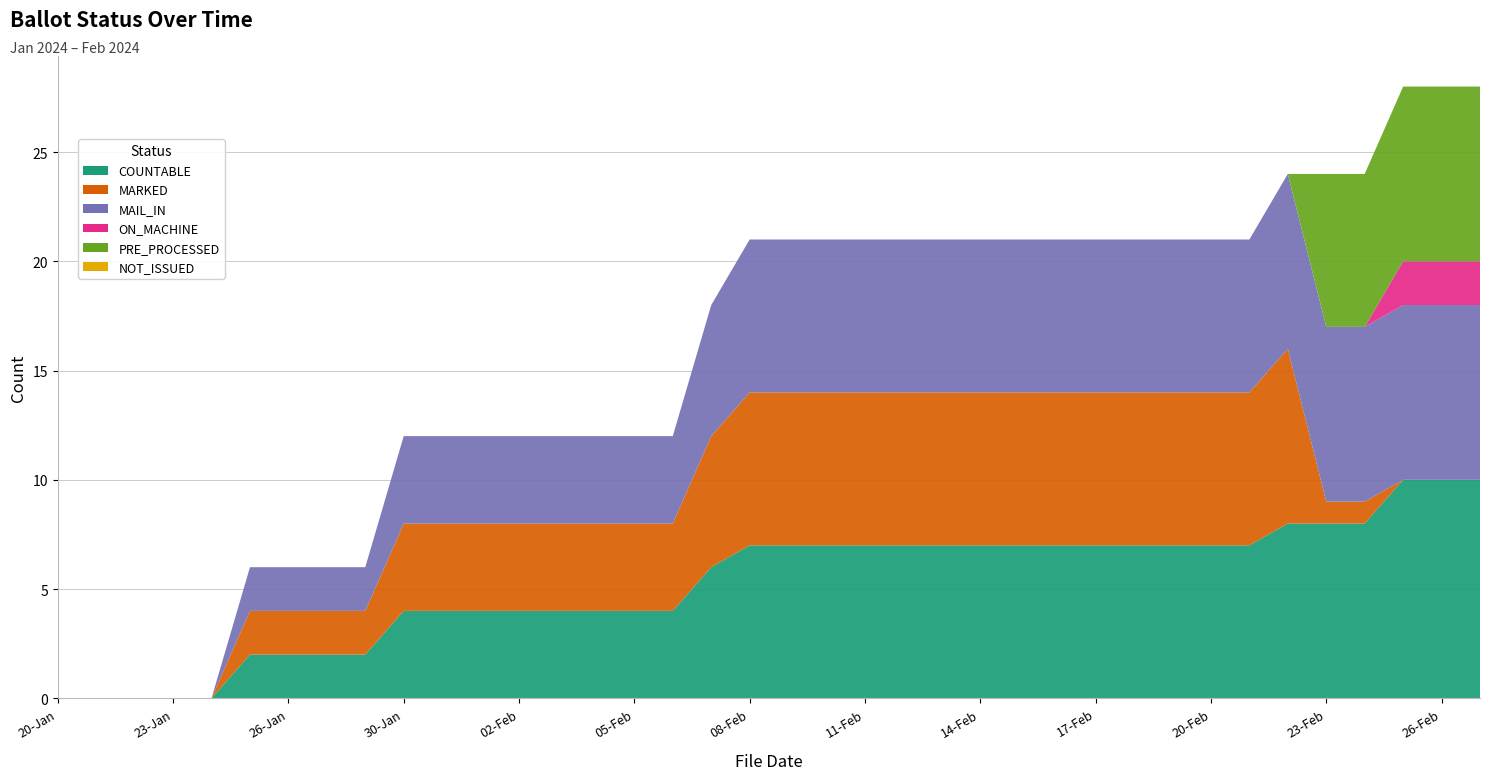

Reading left to right, transcribe all the data shown in this chart.

COUNTABLE: 0	0	0	0	0	2	2	2	2	4	4	4	4	4	4	4	4	6	7	7	7	7	7	7	7	7	7	7	7	7	7	7	8	8	8	10	10	10
MARKED: 0	0	0	0	0	2	2	2	2	4	4	4	4	4	4	4	4	6	7	7	7	7	7	7	7	7	7	7	7	7	7	7	8	1	1	0	0	0
MAIL_IN: 0	0	0	0	0	2	2	2	2	4	4	4	4	4	4	4	4	6	7	7	7	7	7	7	7	7	7	7	7	7	7	7	8	8	8	8	8	8
ON_MACHINE: 0	0	0	0	0	0	0	0	0	0	0	0	0	0	0	0	0	0	0	0	0	0	0	0	0	0	0	0	0	0	0	0	0	0	0	2	2	2
PRE_PROCESSED: 0	0	0	0	0	0	0	0	0	0	0	0	0	0	0	0	0	0	0	0	0	0	0	0	0	0	0	0	0	0	0	0	0	7	7	8	8	8
NOT_ISSUED: 0	0	0	0	0	0	0	0	0	0	0	0	0	0	0	0	0	0	0	0	0	0	0	0	0	0	0	0	0	0	0	0	0	0	0	0	0	0